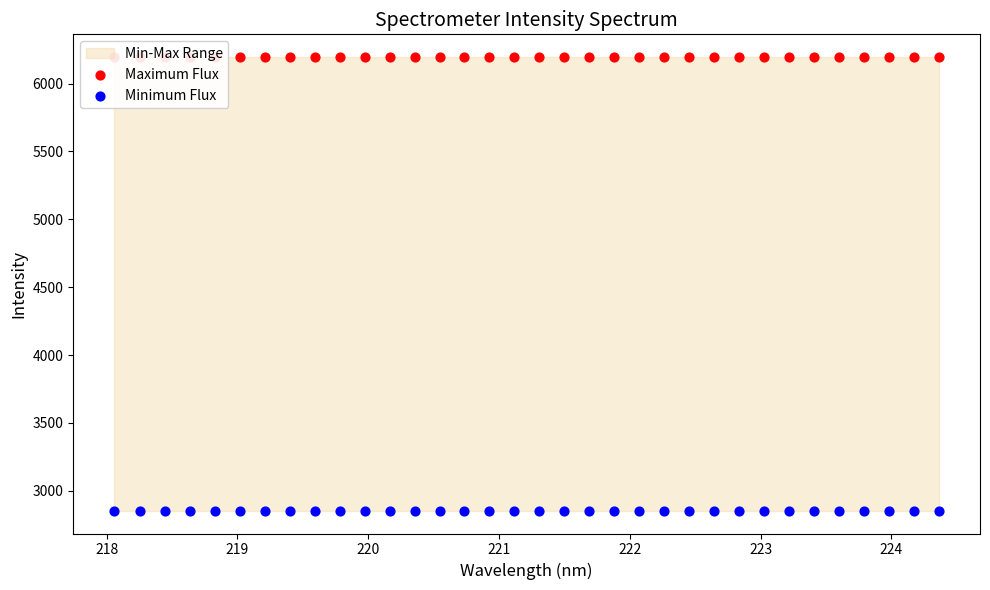

Which series has the largest total across all categories?

Maximum Flux